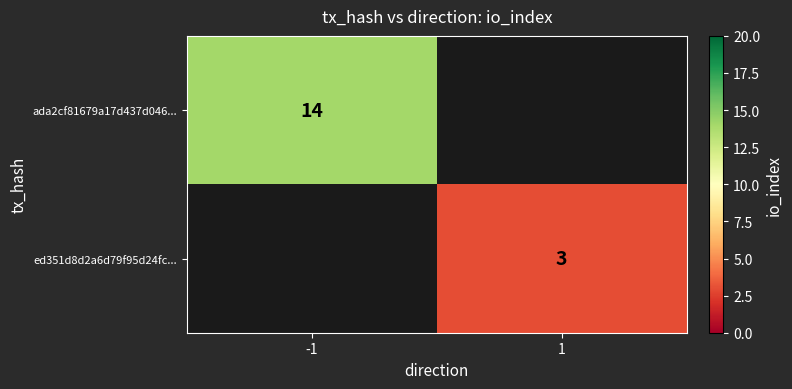

What is the greatest value displayed?

14.0